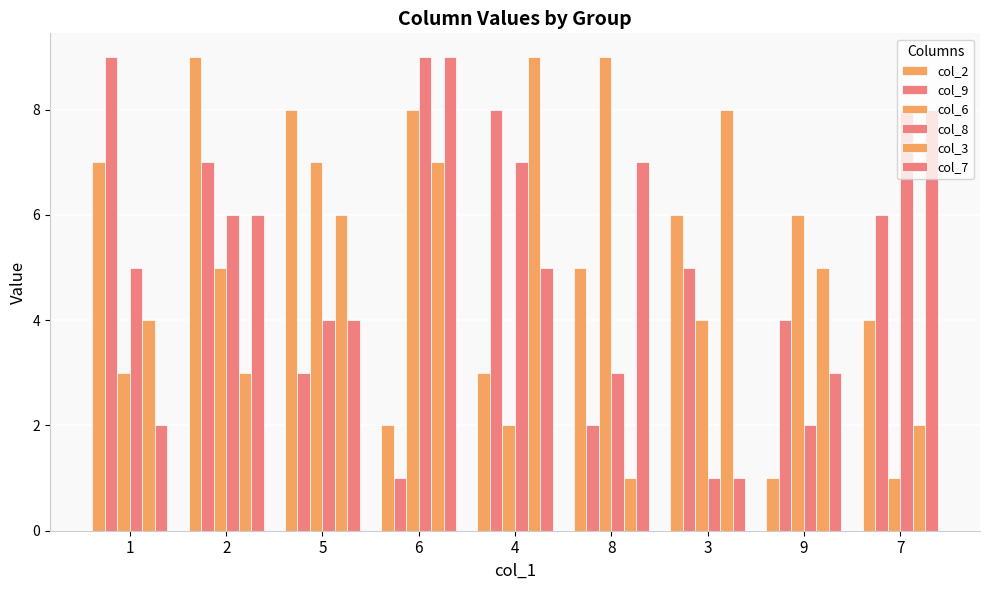

How many series are shown in this chart?

6